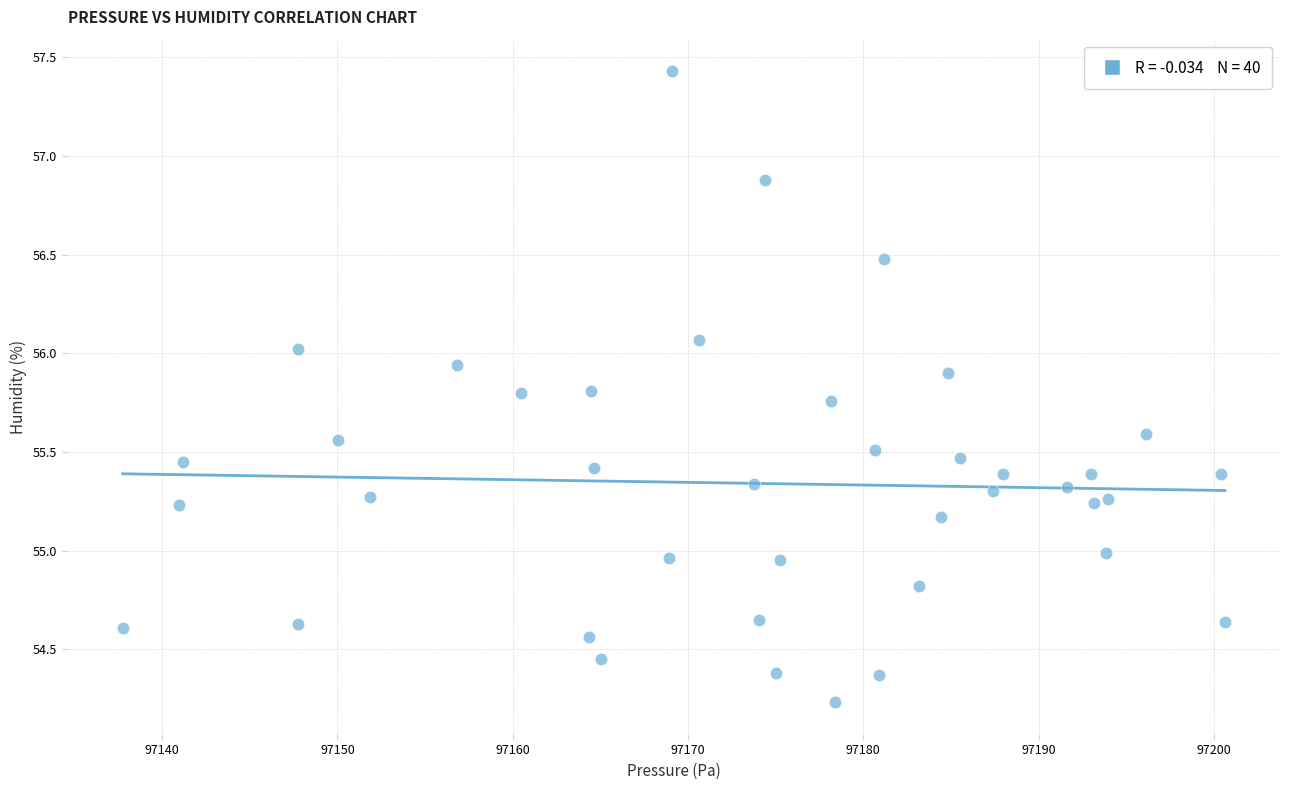

What is the range of X values (max minus min)?

62.9